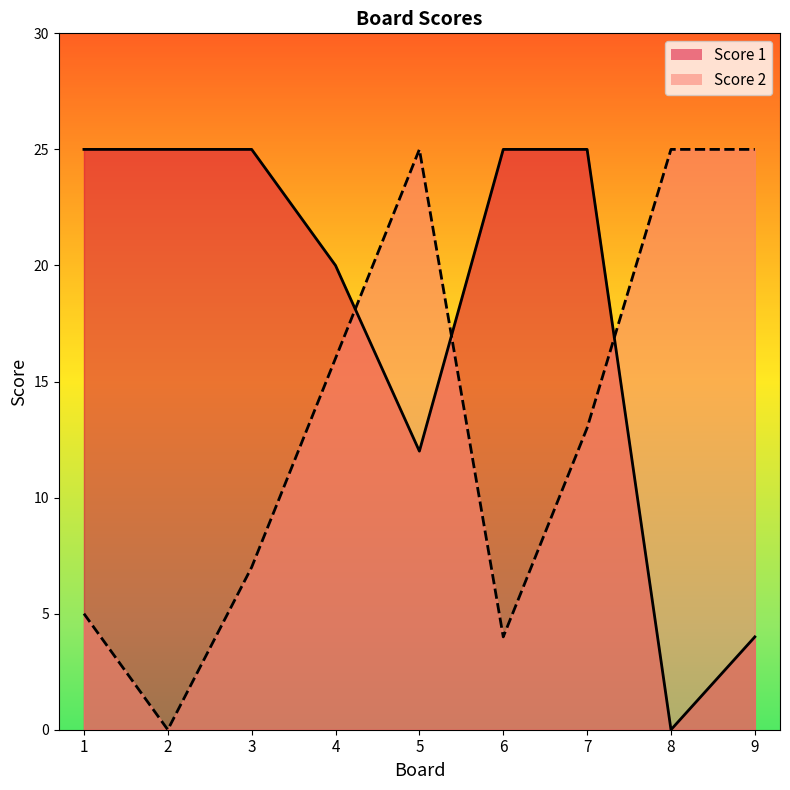

What is the value of the Score 2 point at the 1st from the left?

5